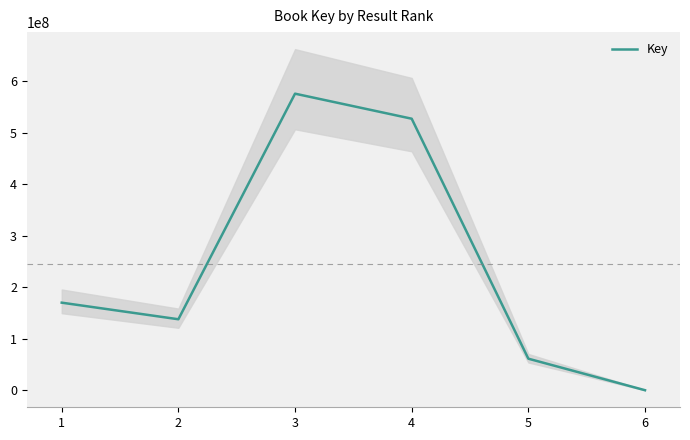

How many points are lower than both their immediate neighbors (excluding endpoints)?

1